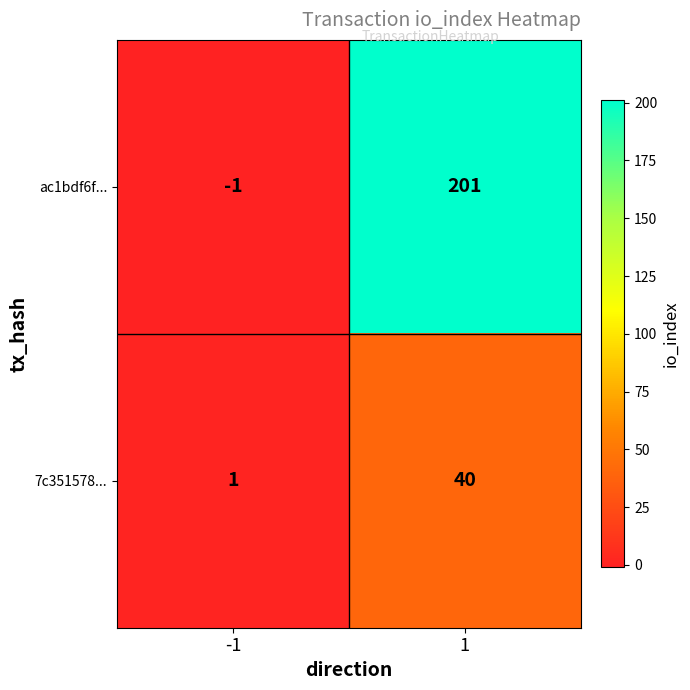

Reading left to right, transcribe all the data shown in this chart.

ac1bdf6f...: -1=-1	1=201
7c351578...: -1=1	1=40